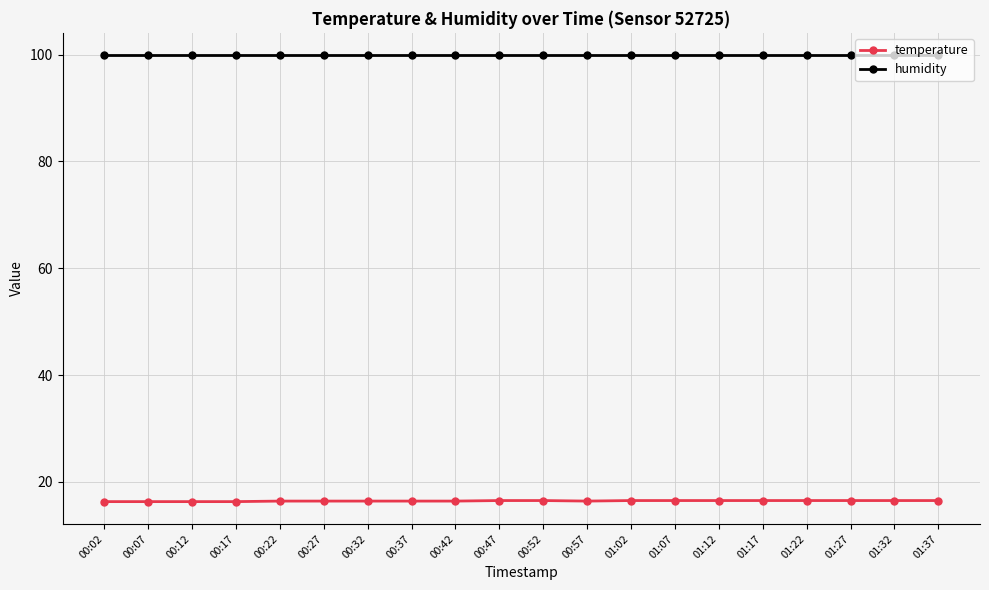

What is the total value across all series at 00:37?

116.3